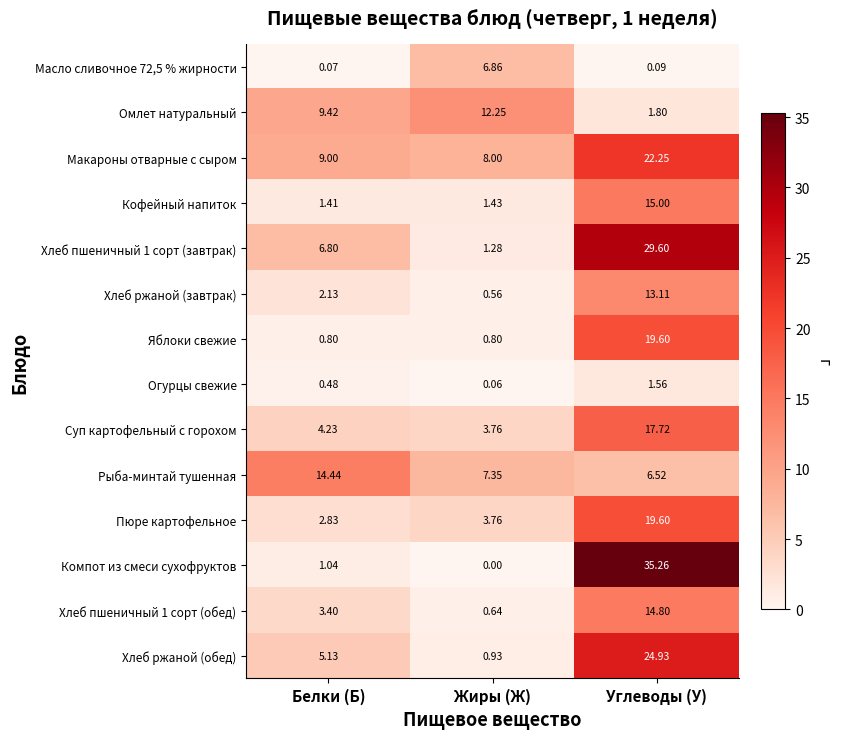

At which label does Хлеб пшеничный 1 сорт (завтрак) reach its minimum?

Жиры (Ж)